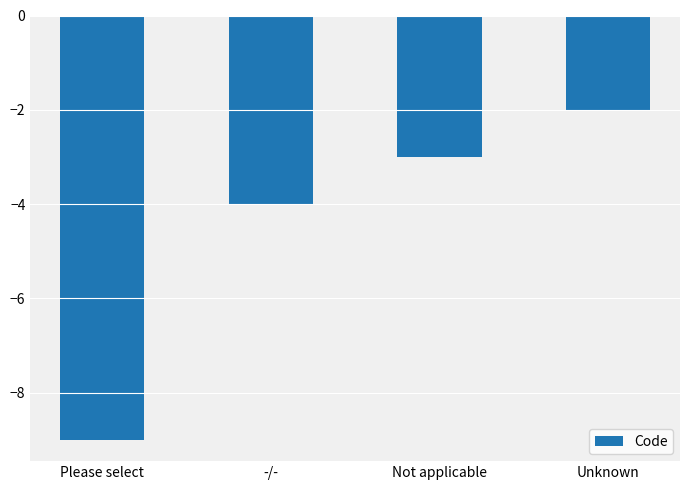

The chart shows a value of -3 at Not applicable. True or false?

True